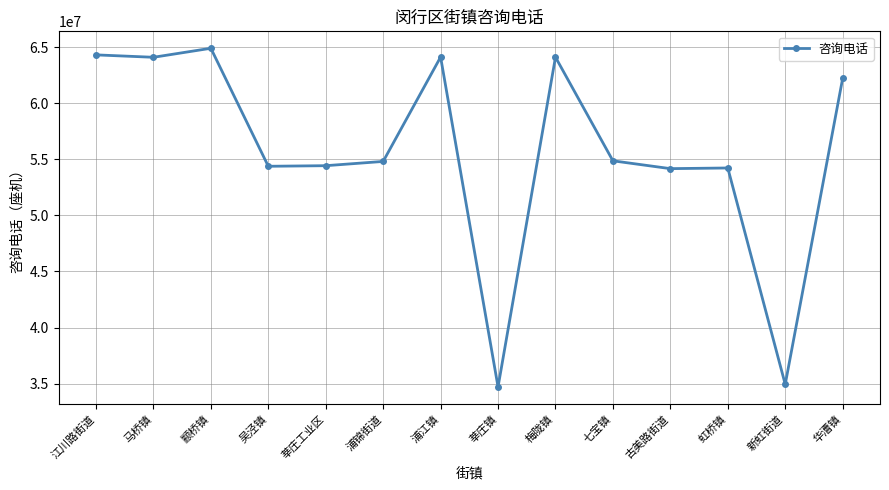

Is this an area chart (filled region under the line)?

No